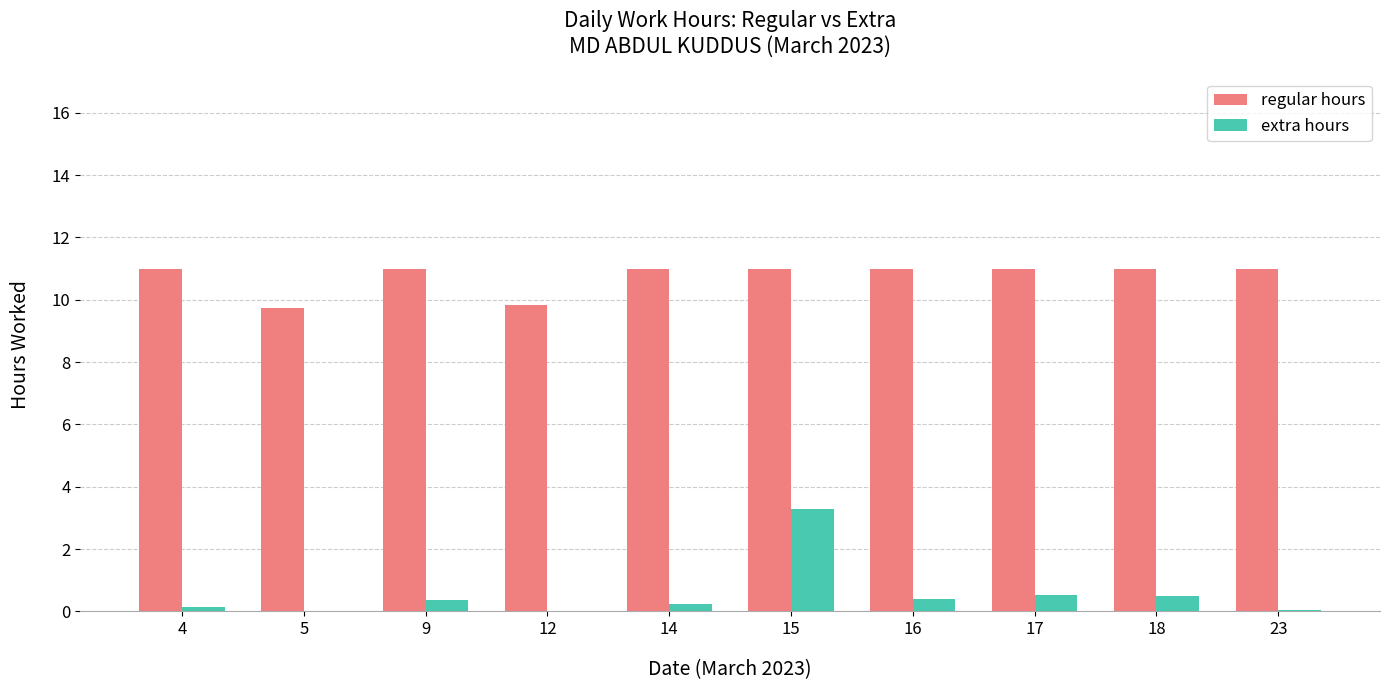

What is the highest value of the extra hours series?

3.3